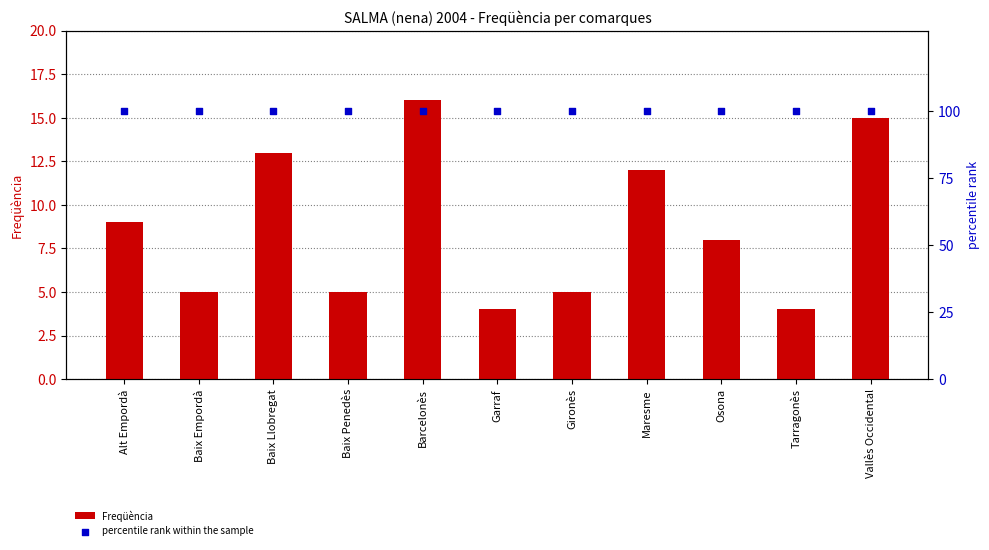

What are all the series names shown in the legend?

Freqüència, percentile rank within the sample